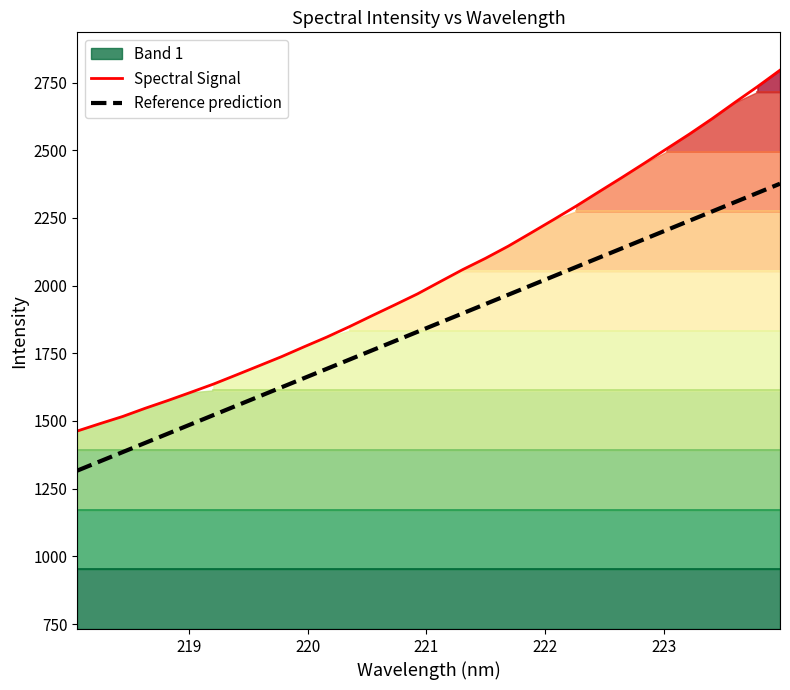

What is the lowest value of the Reference prediction series?

1316.7